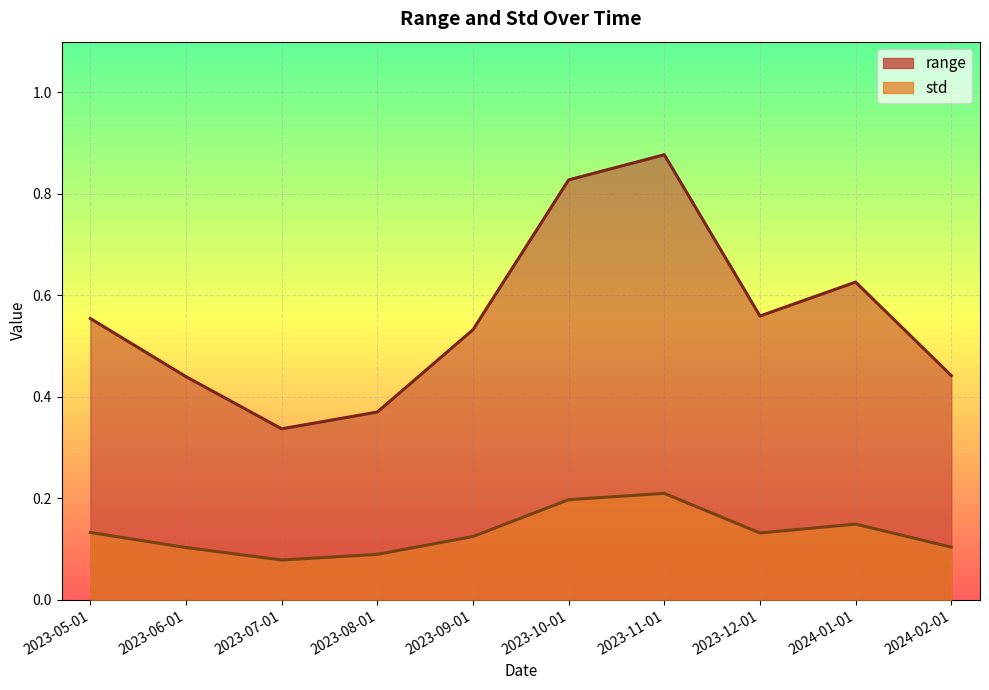

Which has a higher value, 2023-08-01 or 2023-06-01?

2023-06-01